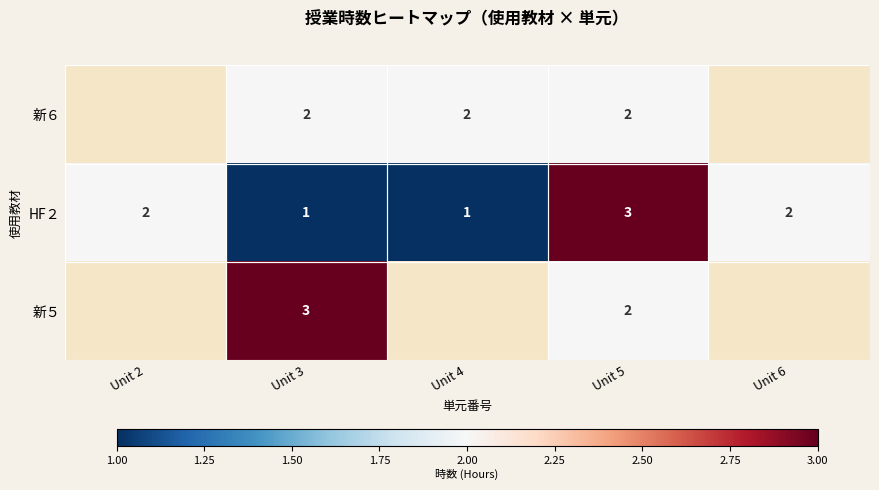

The 新５ series shows 3 at Unit 3. True or false?

True